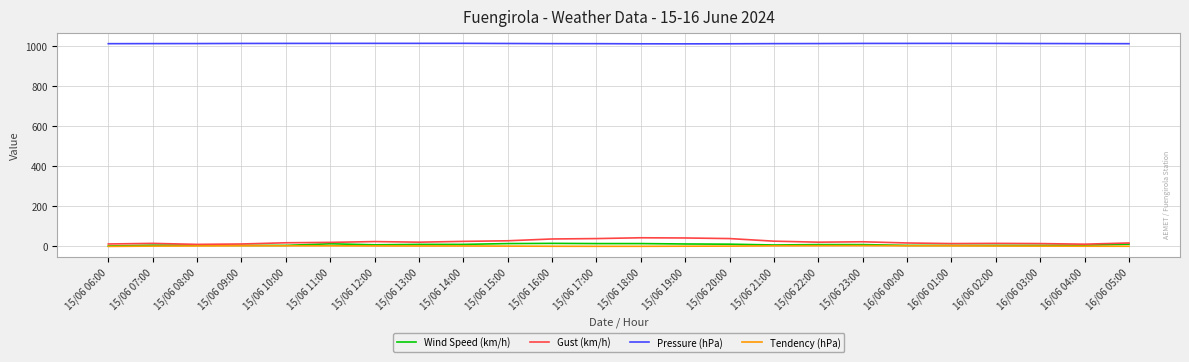

What is the sum of the Tendency (hPa) values at 15/06 11:00 and 15/06 09:00?

2.1